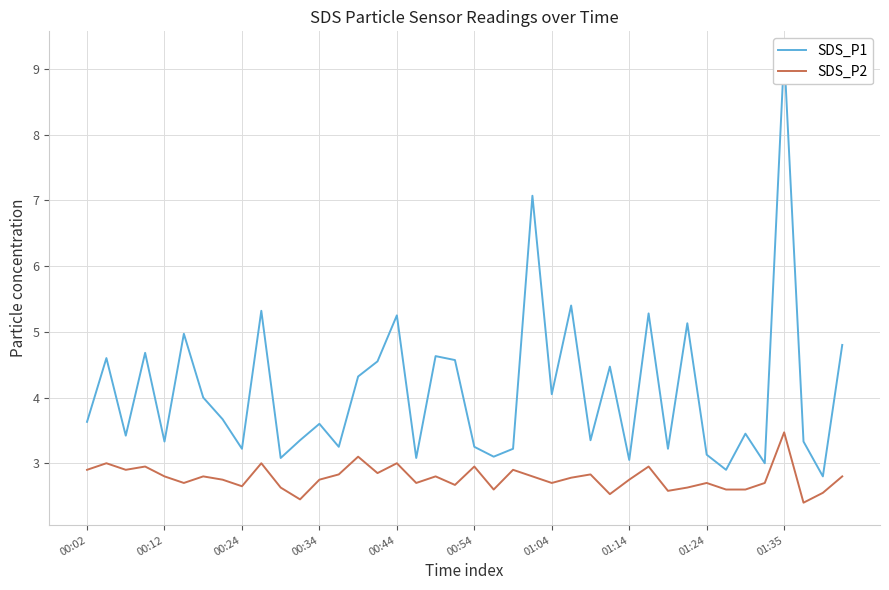

Is it true that SDS_P2 equals 2.8 at 01:14?

True